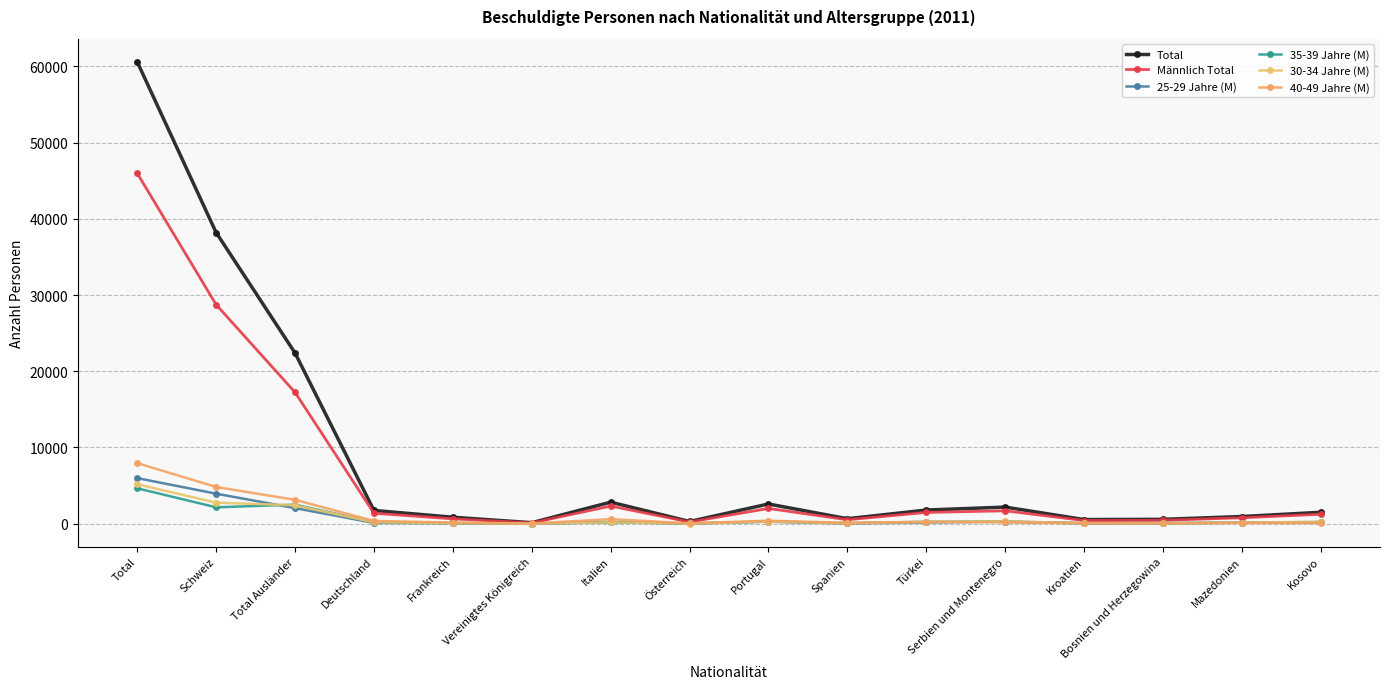

How many values in the 40-49 Jahre (M) series are below 178?

8